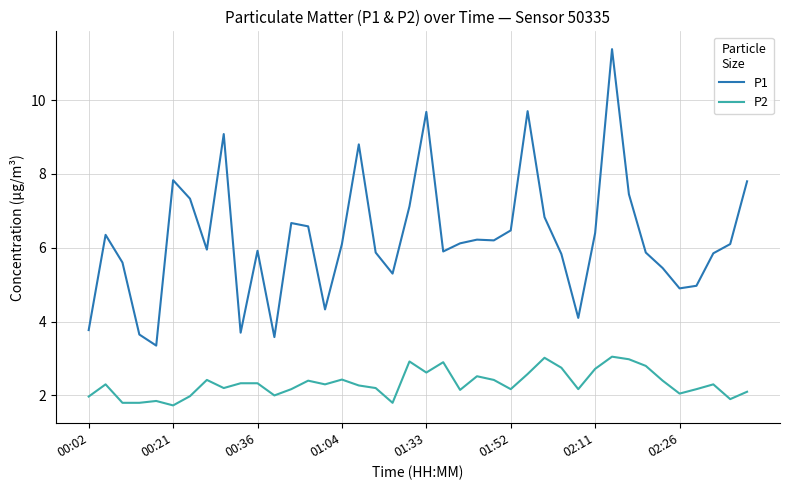

What is the difference between the maximum and minimum values in the P2 series?

1.3